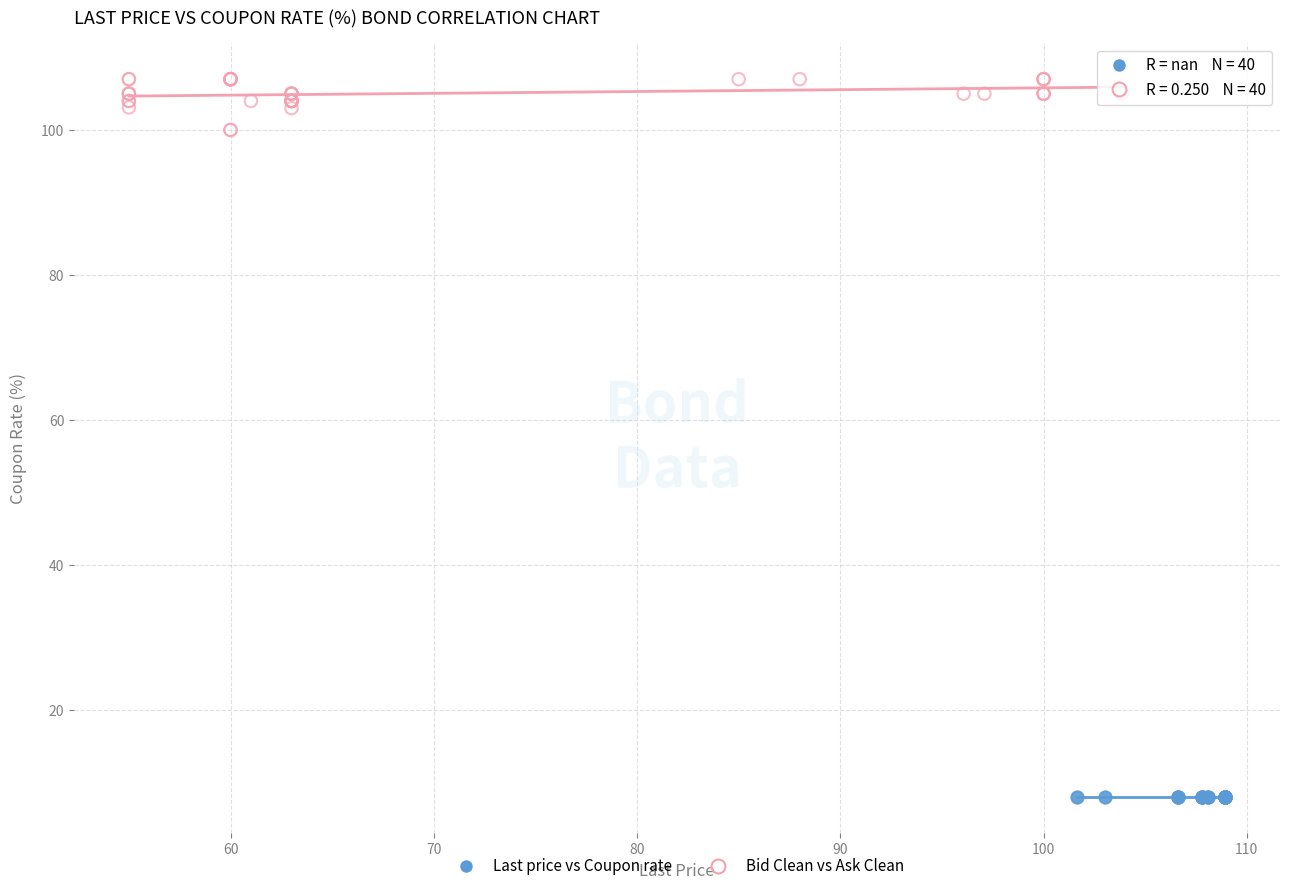

Which series contains the highest Y value?

Bid Clean vs Ask Clean